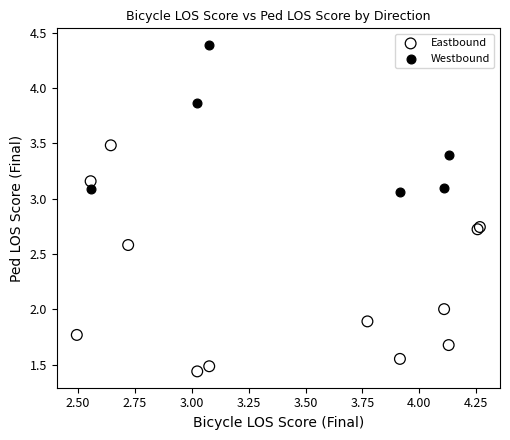

Which series reaches the maximum Y coordinate?

Westbound